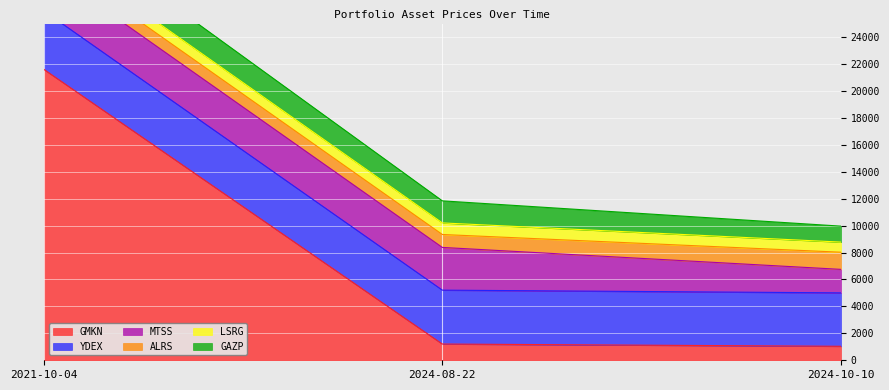

The value of GMKN at 2024-10-10 is 1039.0. True or false?

True